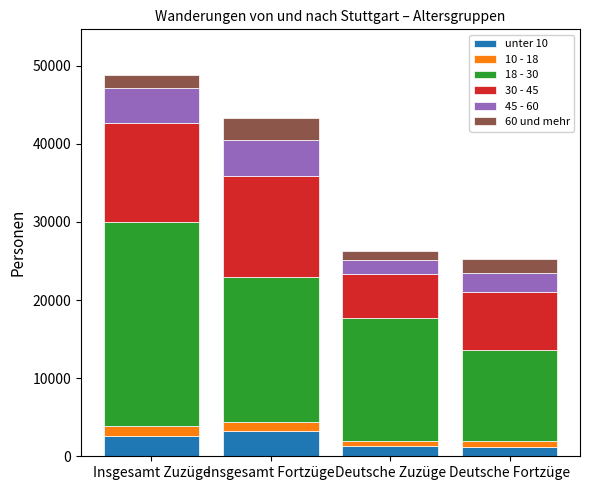

Is it true that unter 10 equals 5102 at Insgesamt Fortzüge?

False